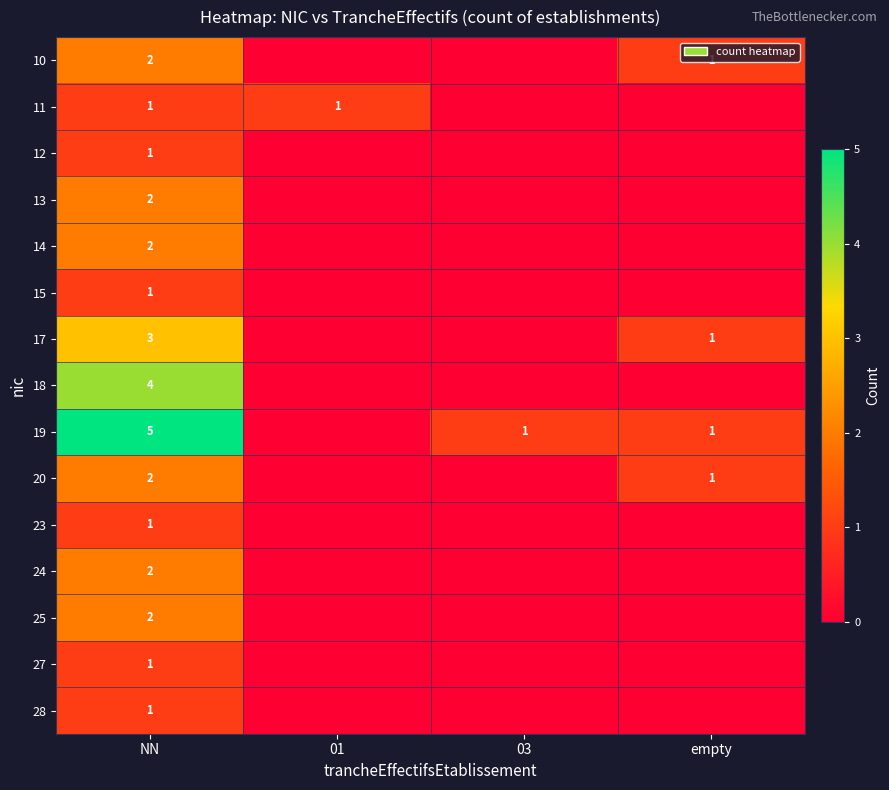

Is it true that 20 equals 1 at empty?

True